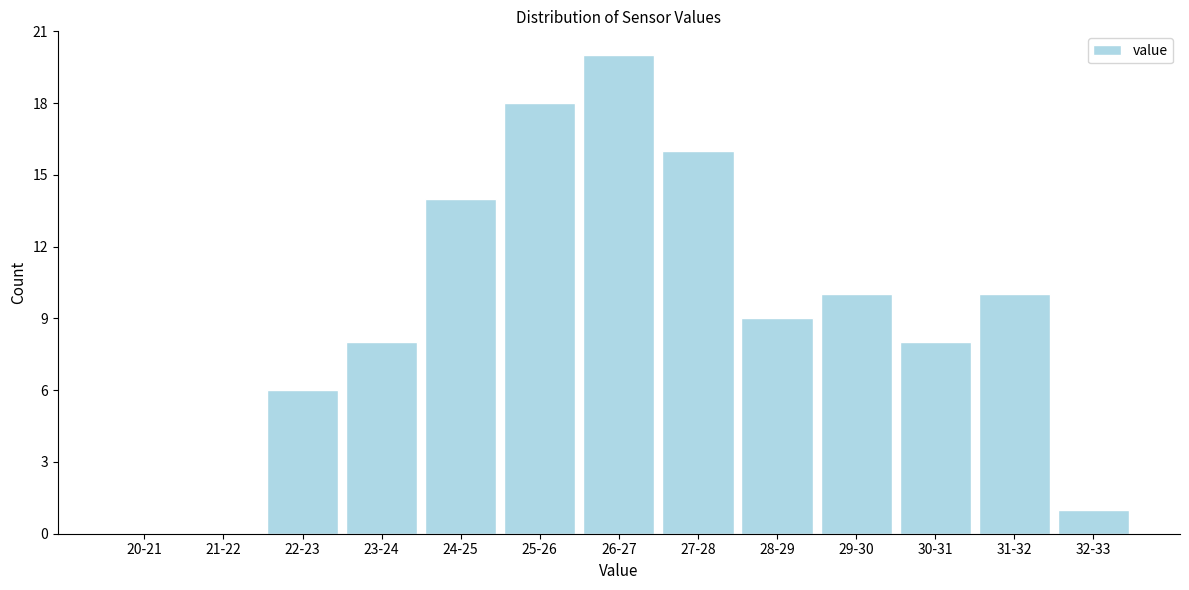

Reading left to right, transcribe all the data shown in this chart.

20-21=0	21-22=0	22-23=6	23-24=8	24-25=14	25-26=18	26-27=20	27-28=16	28-29=9	29-30=10	30-31=8	31-32=10	32-33=1